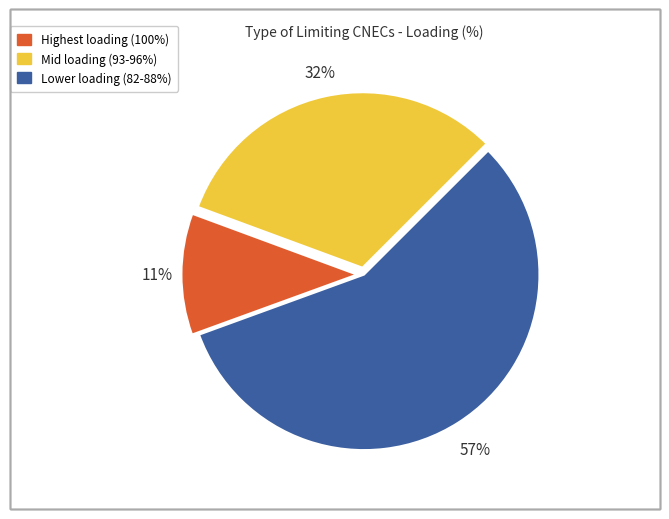

To the nearest percent, what is the difference between the largest and smallest slice percentages?

46%